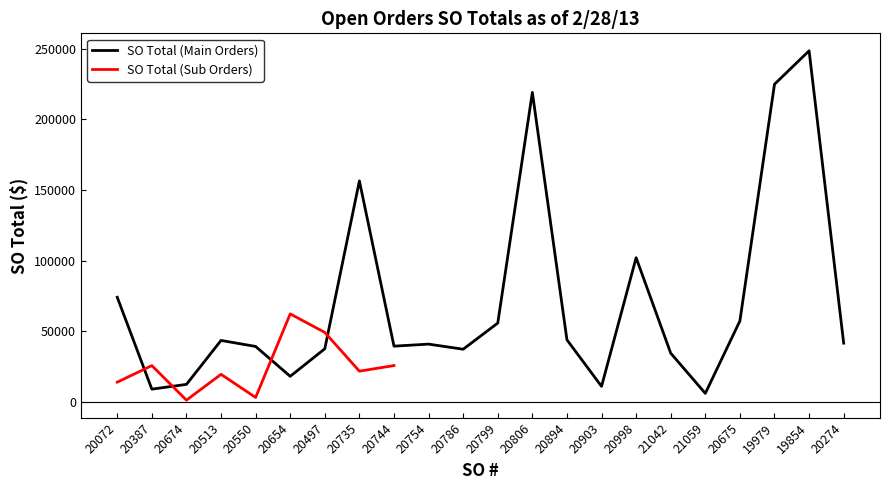

What is the difference between the SO Total (Main Orders) values at 20675 and 20806?

161601.3